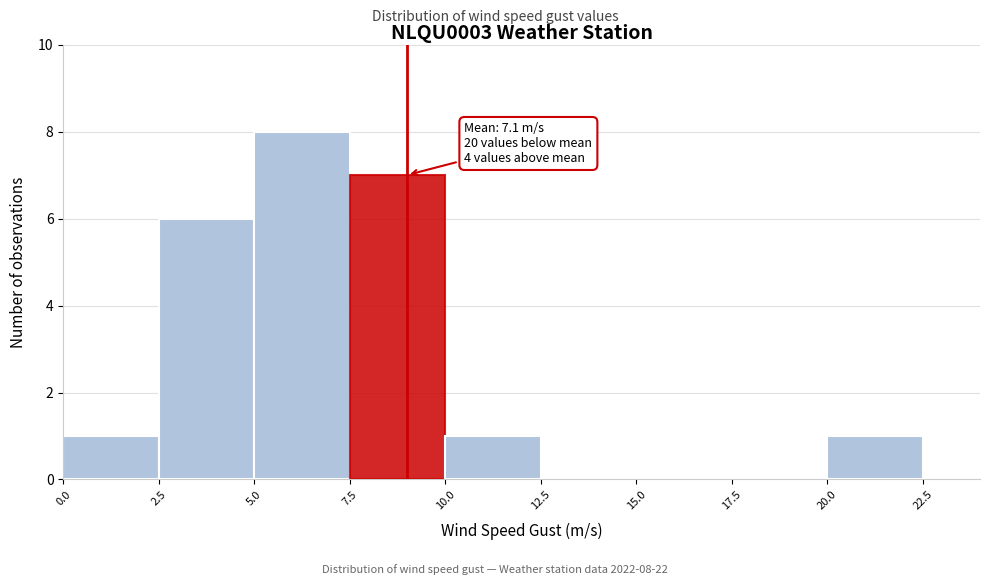

Over which range of the x-axis is the bar tallest?

5.0 to 7.5